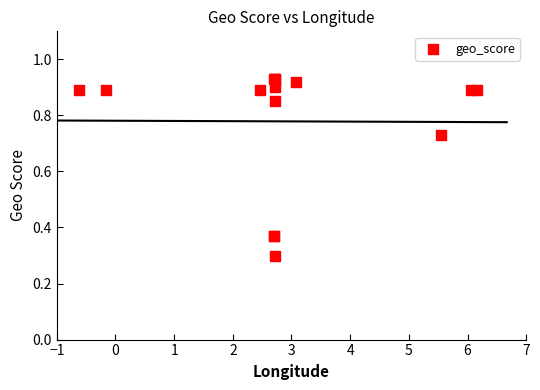

What Y value in the scatter plot is closest to 0?

0.3